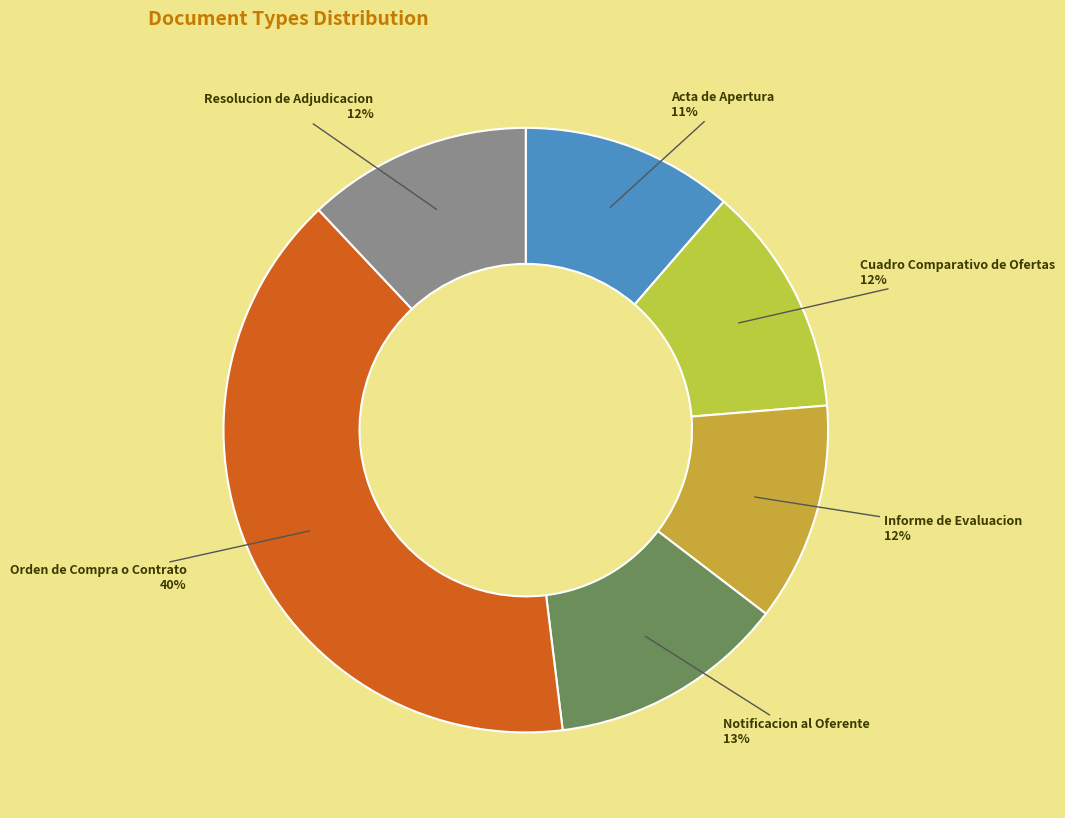

How many slices are in this pie chart?

6